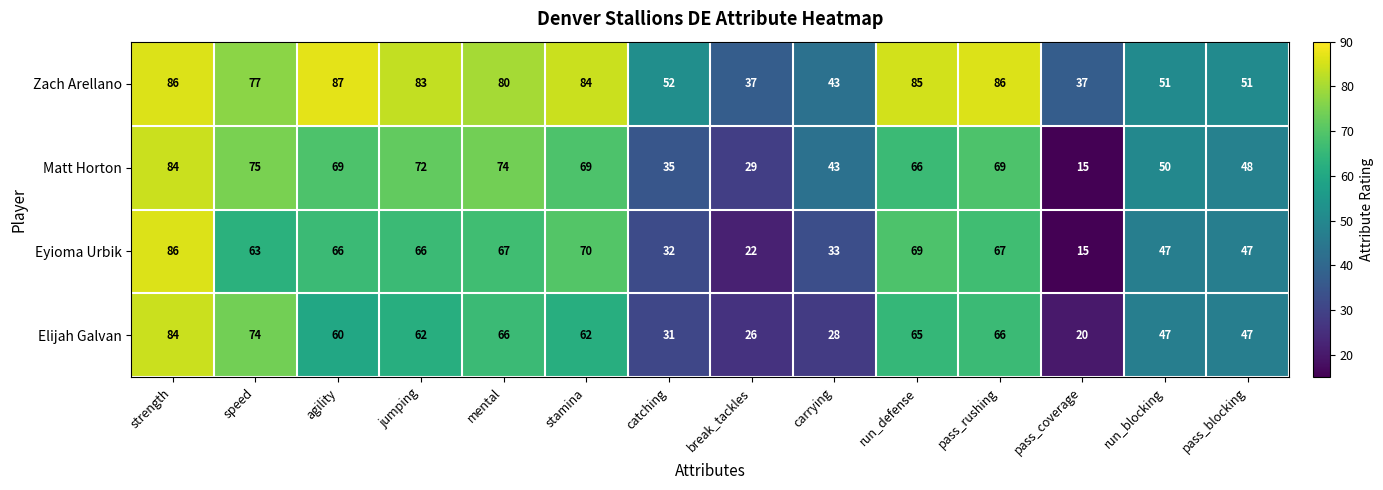

Rank the series at break_tackles from lowest to highest value.

Eyioma Urbik, Elijah Galvan, Matt Horton, Zach Arellano